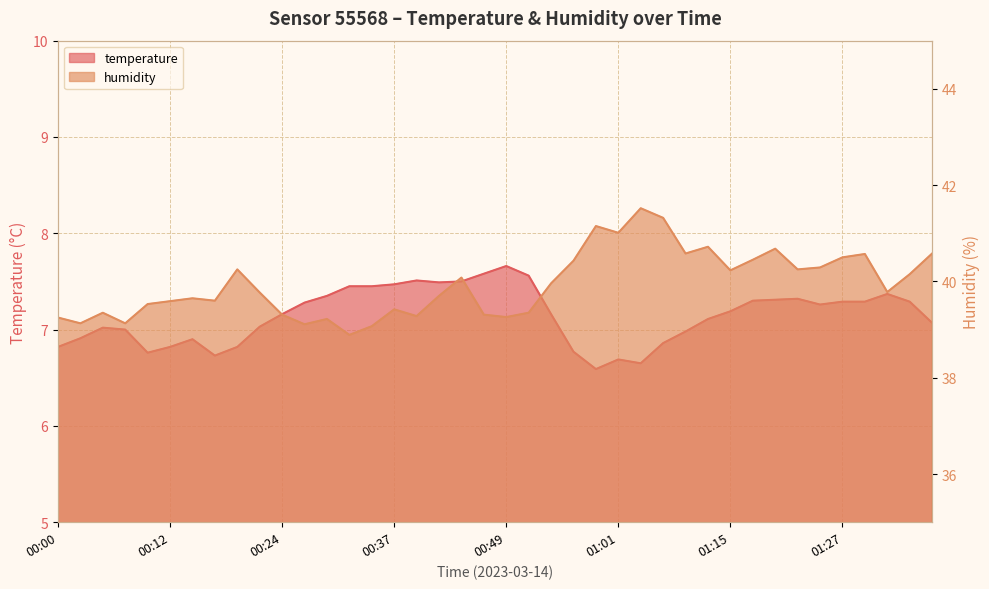

What is the total value across all series at 00:53?

47.1